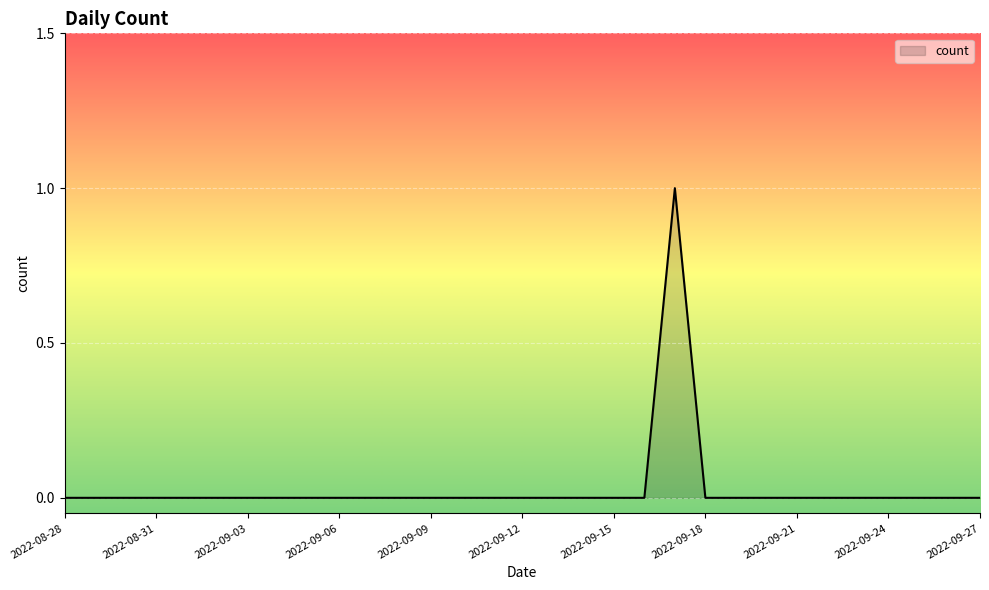

What is the sum of all values?

1